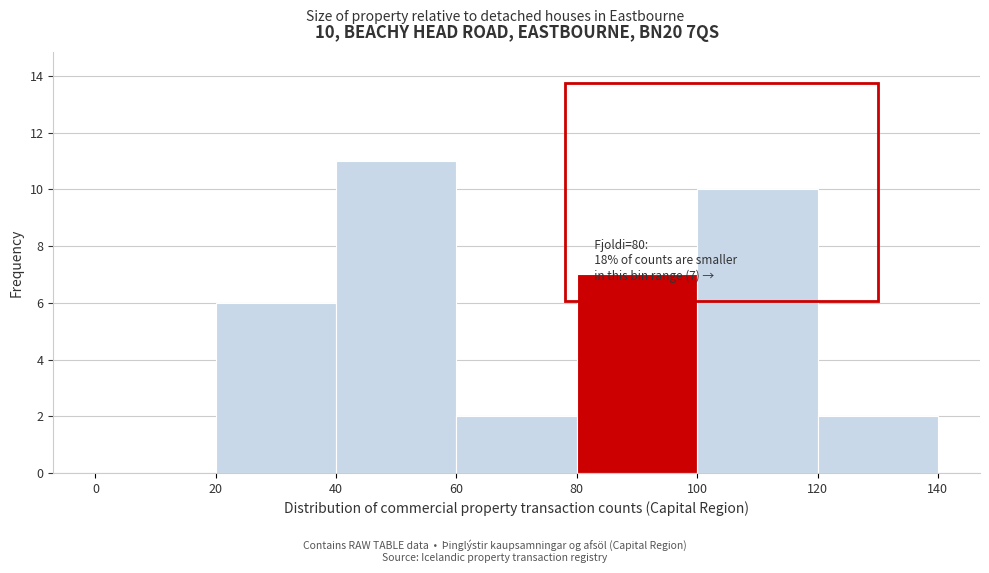

Which range on the x-axis has the tallest bar?

40 to 60